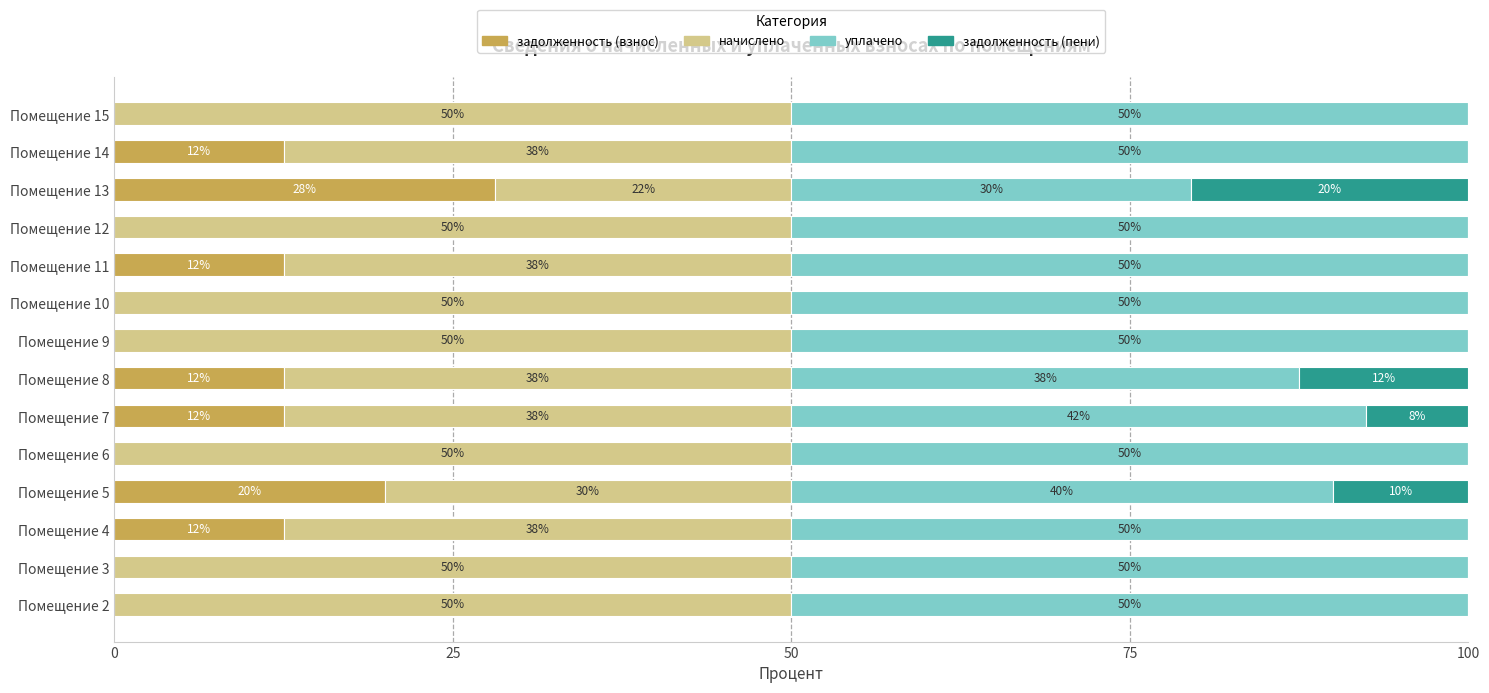

The value of задолженность (взнос) at Помещение 5 is 7.4. True or false?

False